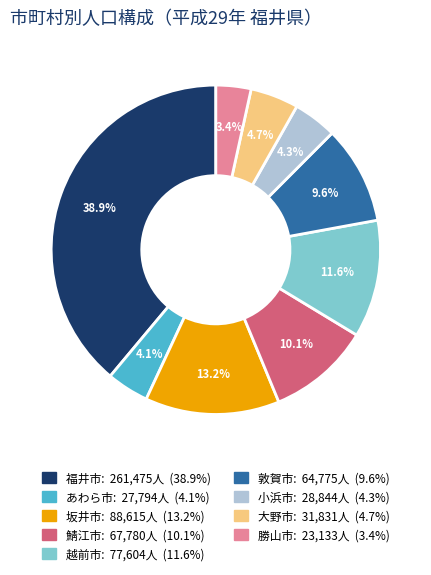

Is it true that 福井市 is 39% of the pie?

True